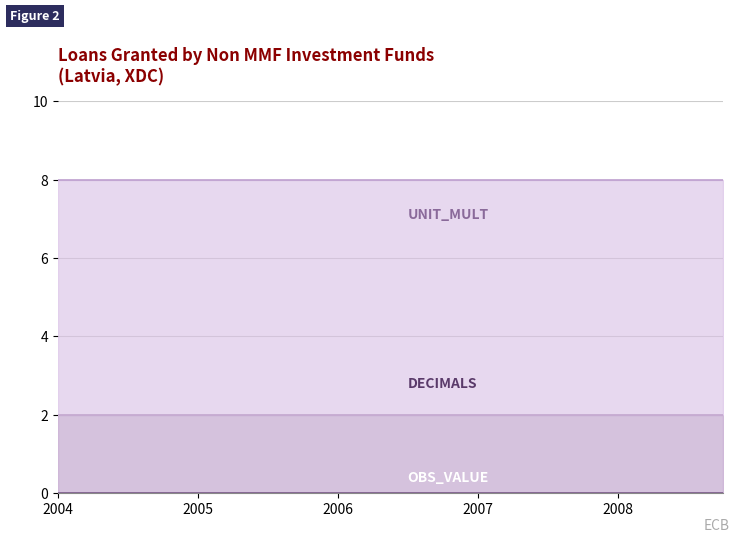

Which series changed the most between 2004-Q2 and 2007-Q4?

OBS_VALUE